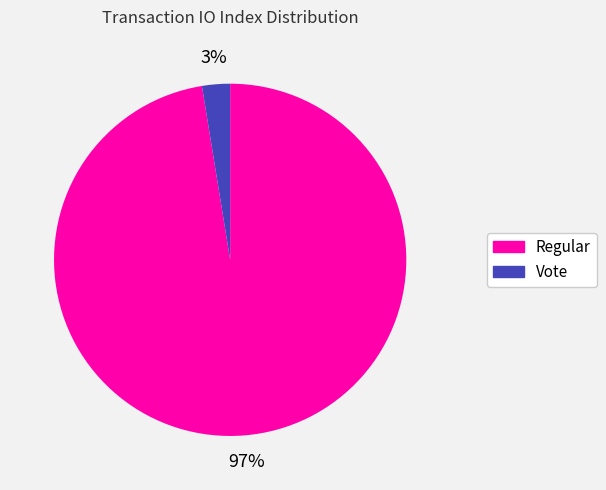

How many slices are in this pie chart?

2